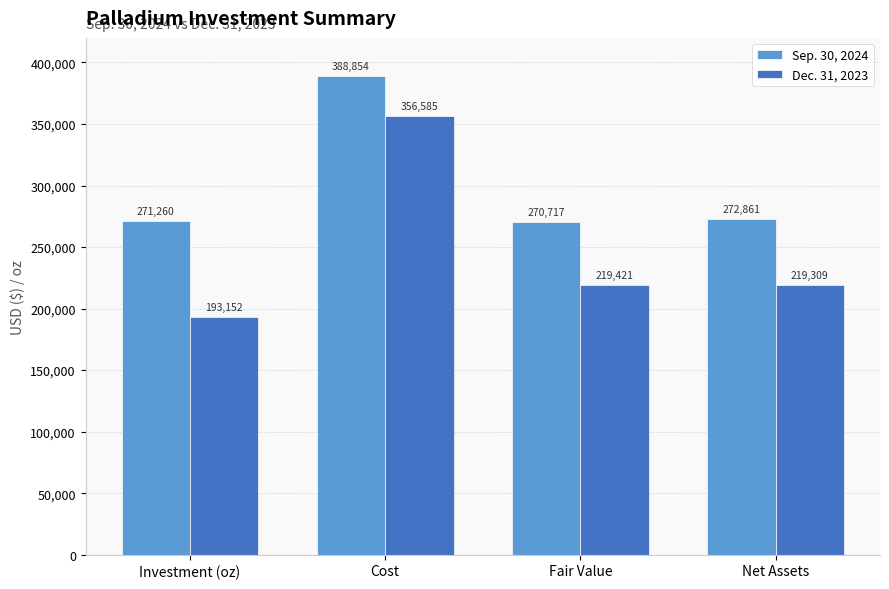

What is the difference between the highest and lowest values at Fair Value?

51296